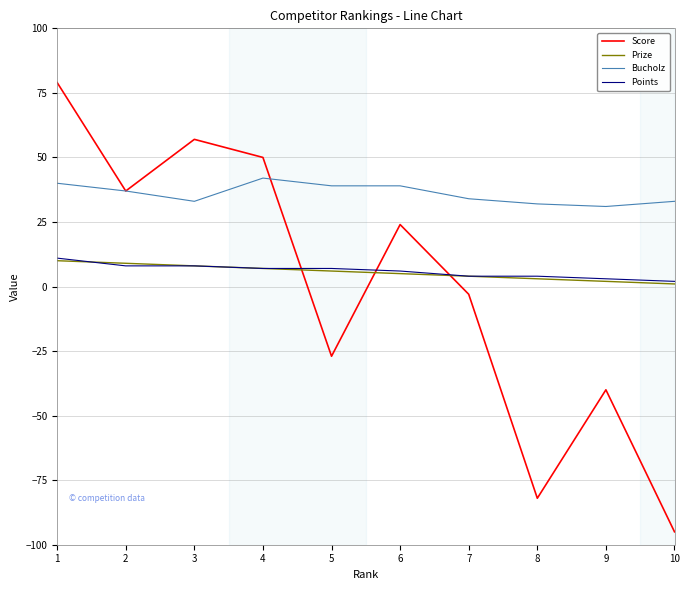

Count the number of categories in the chart.

10